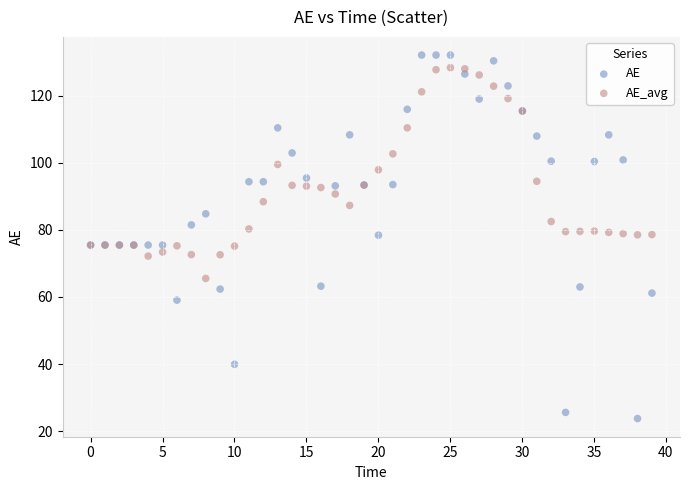

Which series contains the lowest Y value?

AE